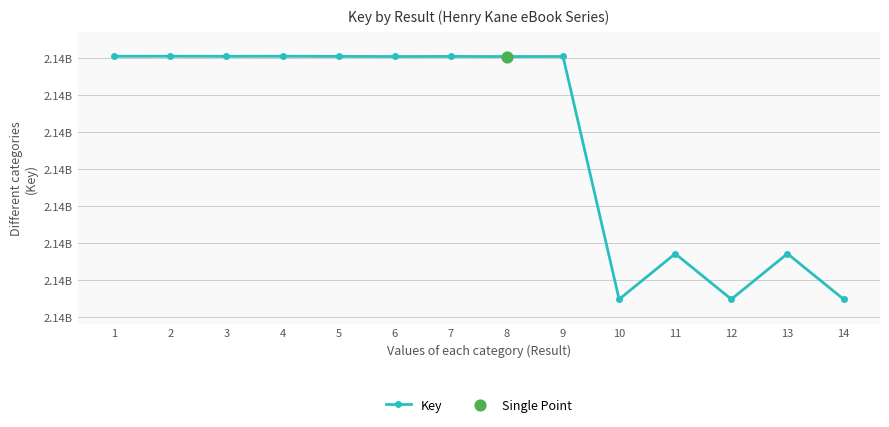

What is the ratio of the value at 11 to the value at 3?

1.0